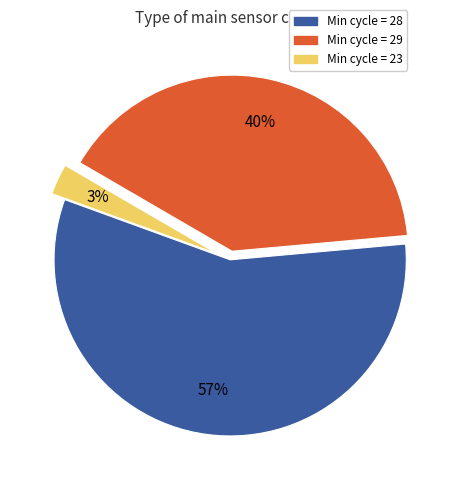

How many segments does this pie chart have?

3